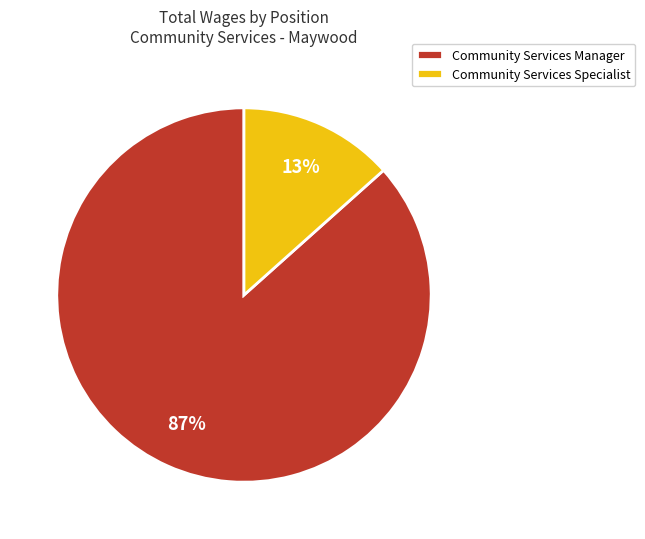

To the nearest percent, what is the average slice percentage?

50%